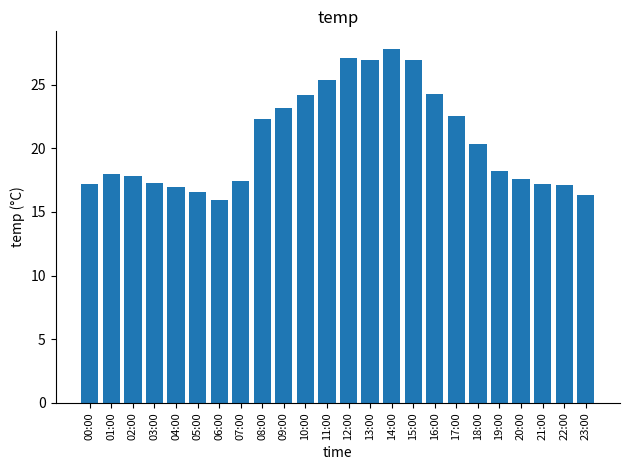

Approximately how many times larger is the value at 03:00 compared to 19:00?

0.9